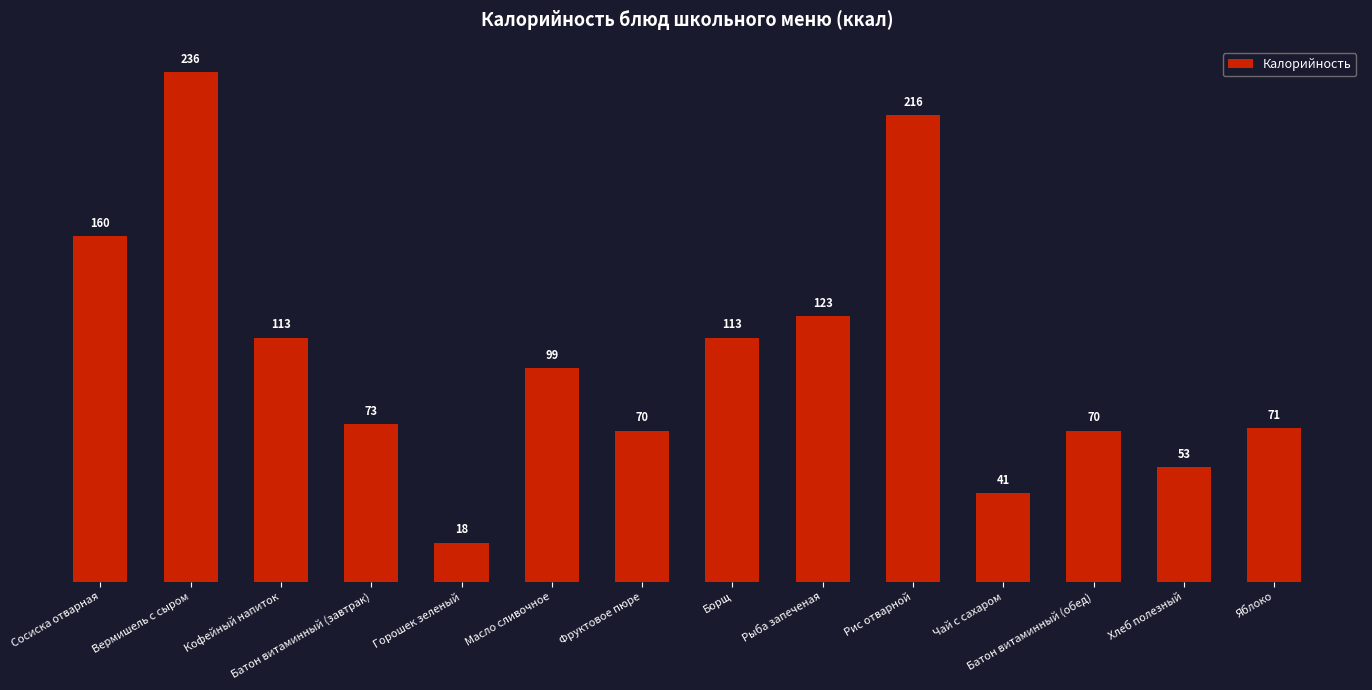

How many data points does each series have?

14